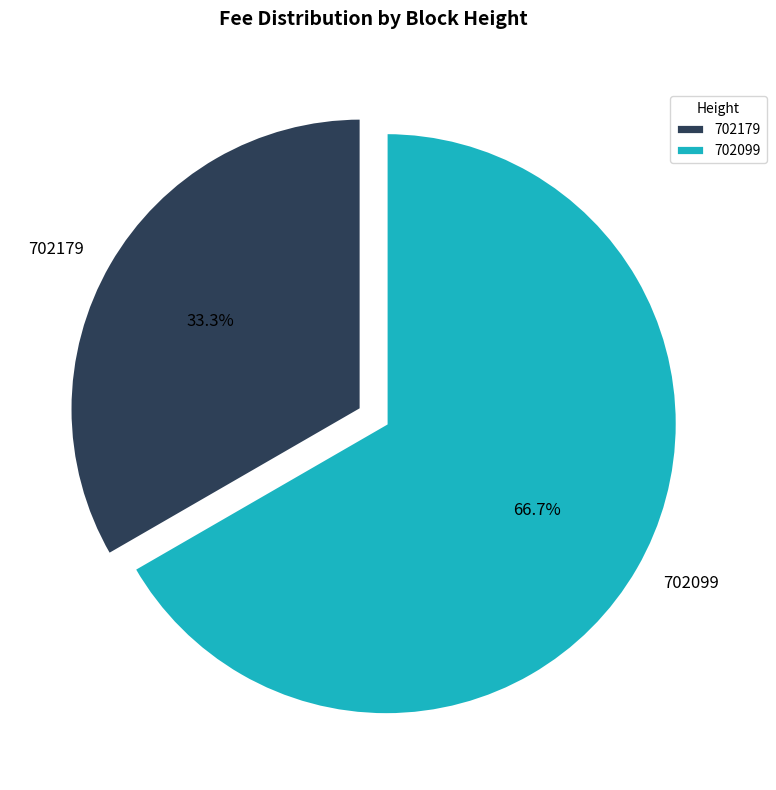

Between 702099 and 702179, which is larger?

702099